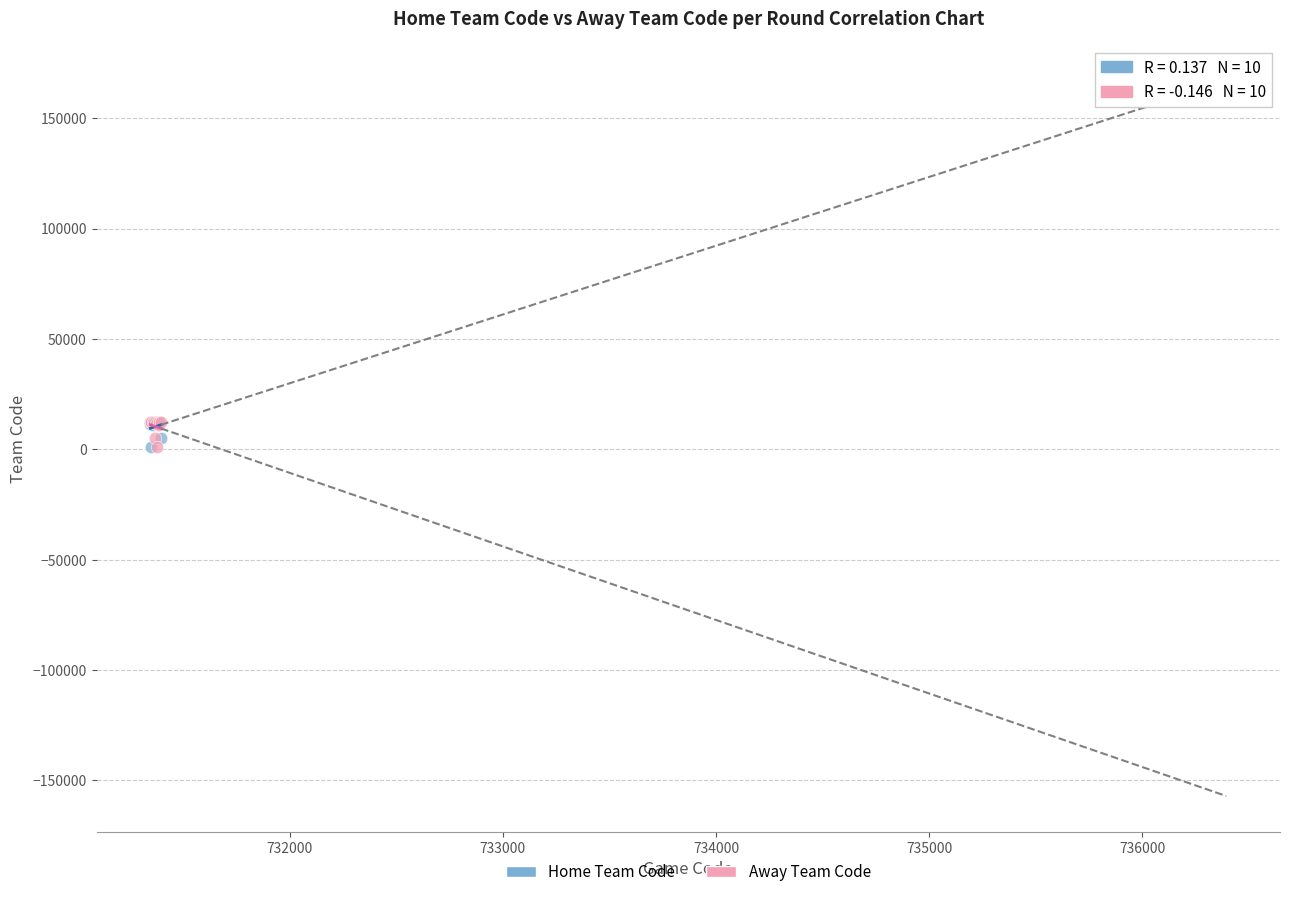

What are all the series names shown in the legend?

Home Team Code, Away Team Code